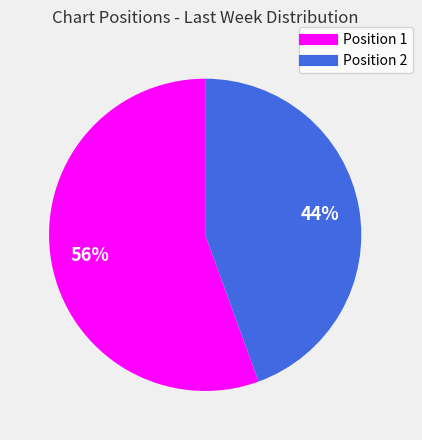

Is there any slice that represents more than half of the pie?

Yes